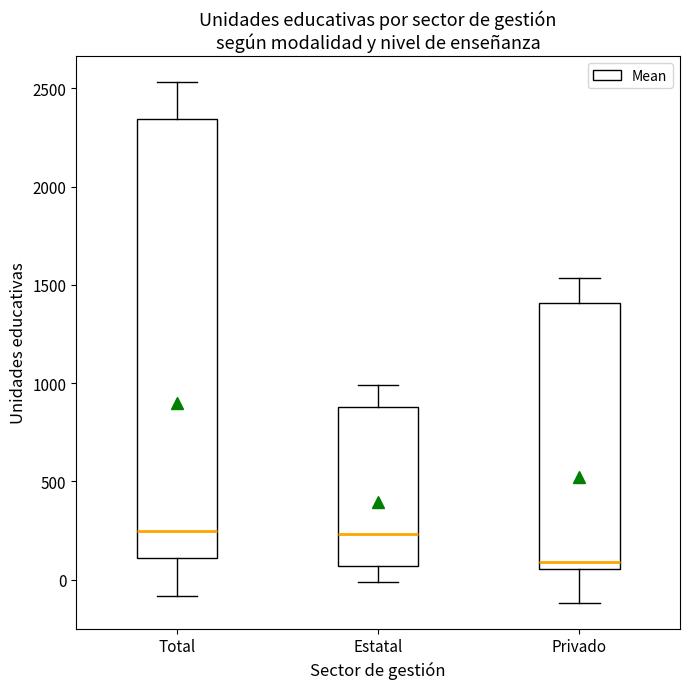

Reading left to right, read every box against the y-axis: the position of its median line, the range the box covers, and the ends of its whiskers. The values are not printed on the chart, so give them approximately, as read against the axis.

Total: median 250, box 100 to 2350, whiskers -100 to 2550
Estatal: median 250, box 50 to 900, whiskers 0 to 1000
Privado: median 100, box 50 to 1400, whiskers -100 to 1550